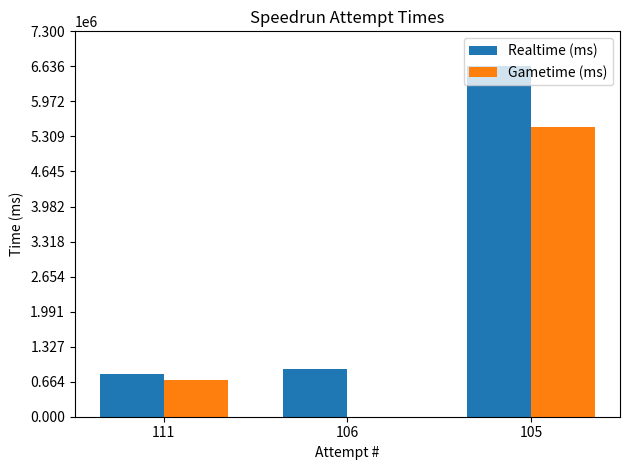

What is the sum of all Gametime (ms) values?

6174011